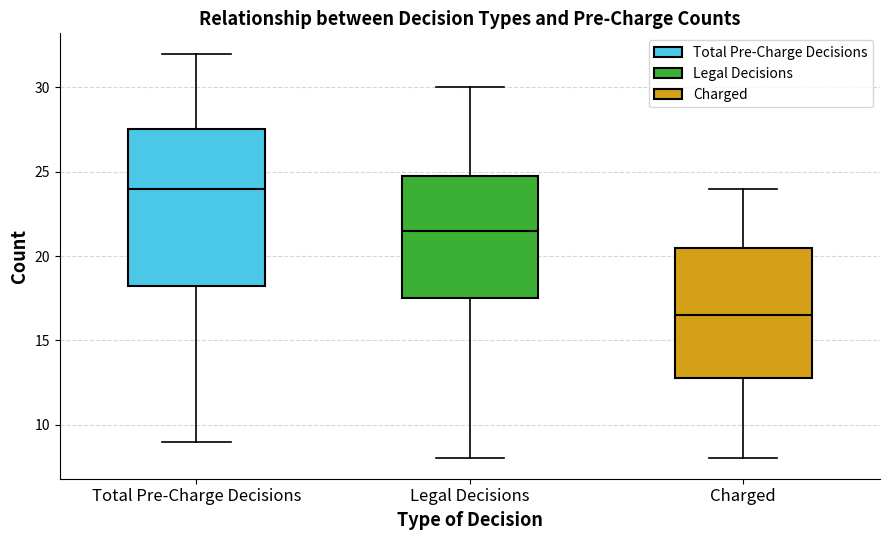

Where is the upper edge of the box for Charged on the y-axis? The values are not printed on the chart, so give them approximately, as read against the axis.

20.5